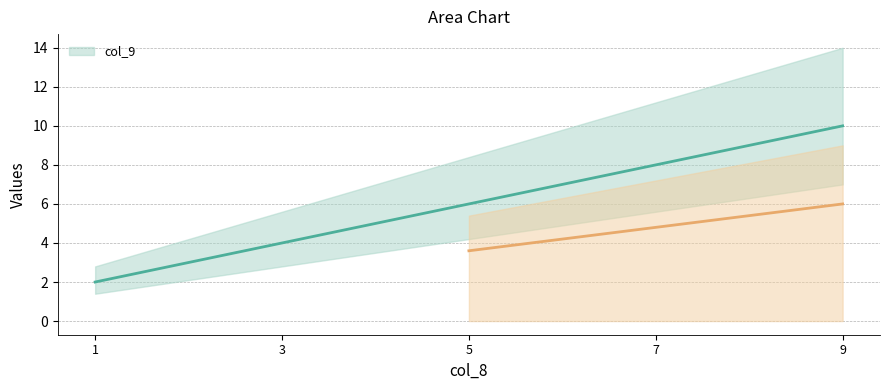

Which label corresponds to the smallest value in the chart?

1